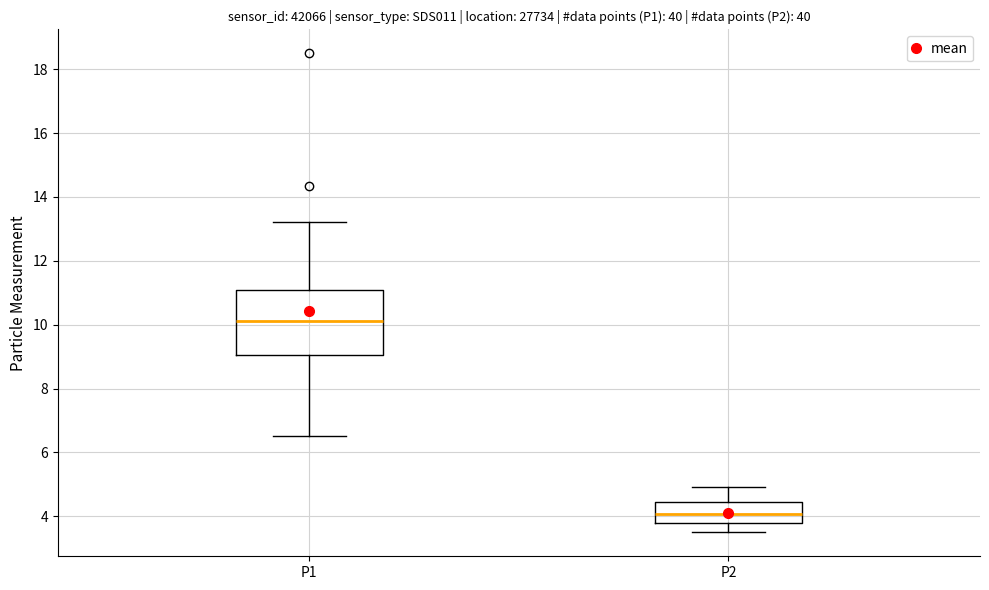

Reading left to right, read every box against the y-axis: the position of its median line, the range the box covers, and the ends of its whiskers. The values are not printed on the chart, so give them approximately, as read against the axis.

P1: median 10.2, box 9.0 to 11.0, whiskers 6.6 to 13.2
P2: median 4.0, box 3.8 to 4.4, whiskers 3.6 to 5.0